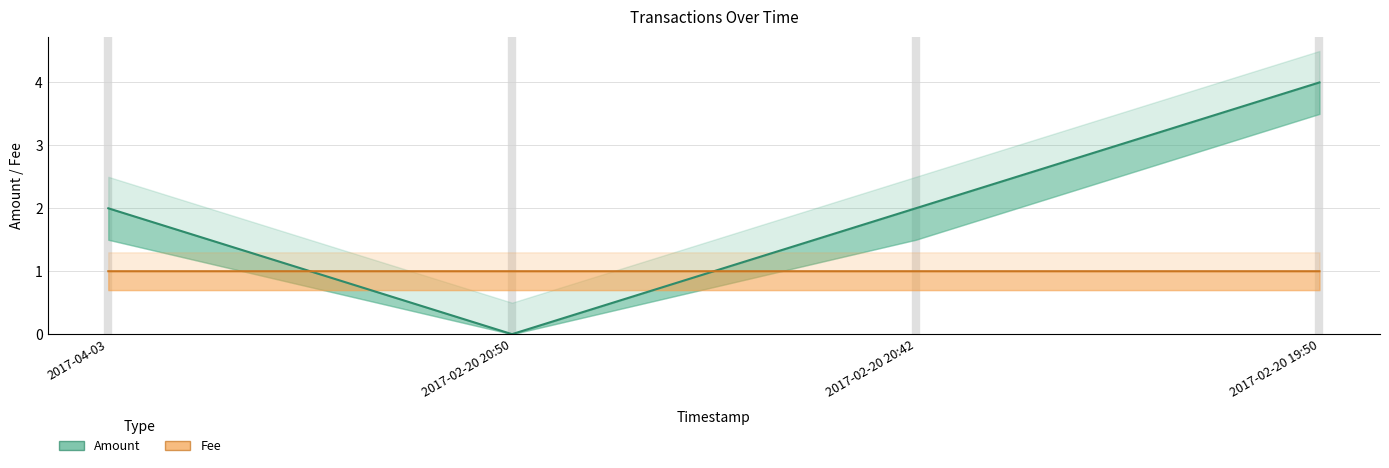

List the labels in order of Amount value, smallest first.

2017-02-20 20:50, 2017-04-03, 2017-02-20 20:42, 2017-02-20 19:50